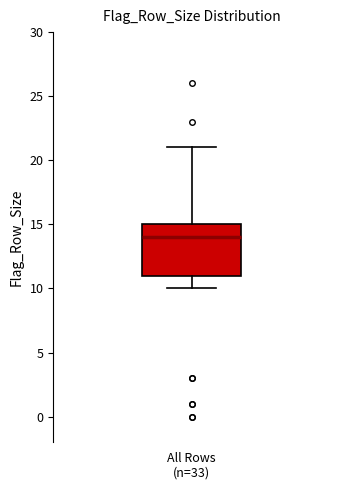

Read this box plot against the y-axis: the position of the median line, the range covered by the box, and the ends of both whiskers. The values are not printed on the chart, so give them approximately, as read against the axis.

median 14, box 11 to 15, whiskers 10 to 21